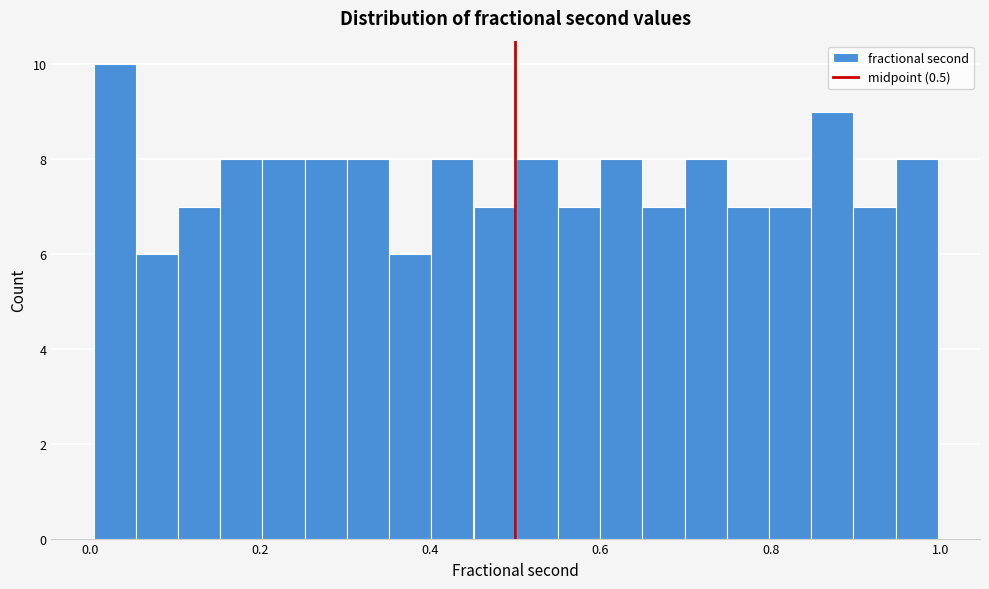

Read against the x-axis, roughly where is the centre of the tallest bar?

0.02